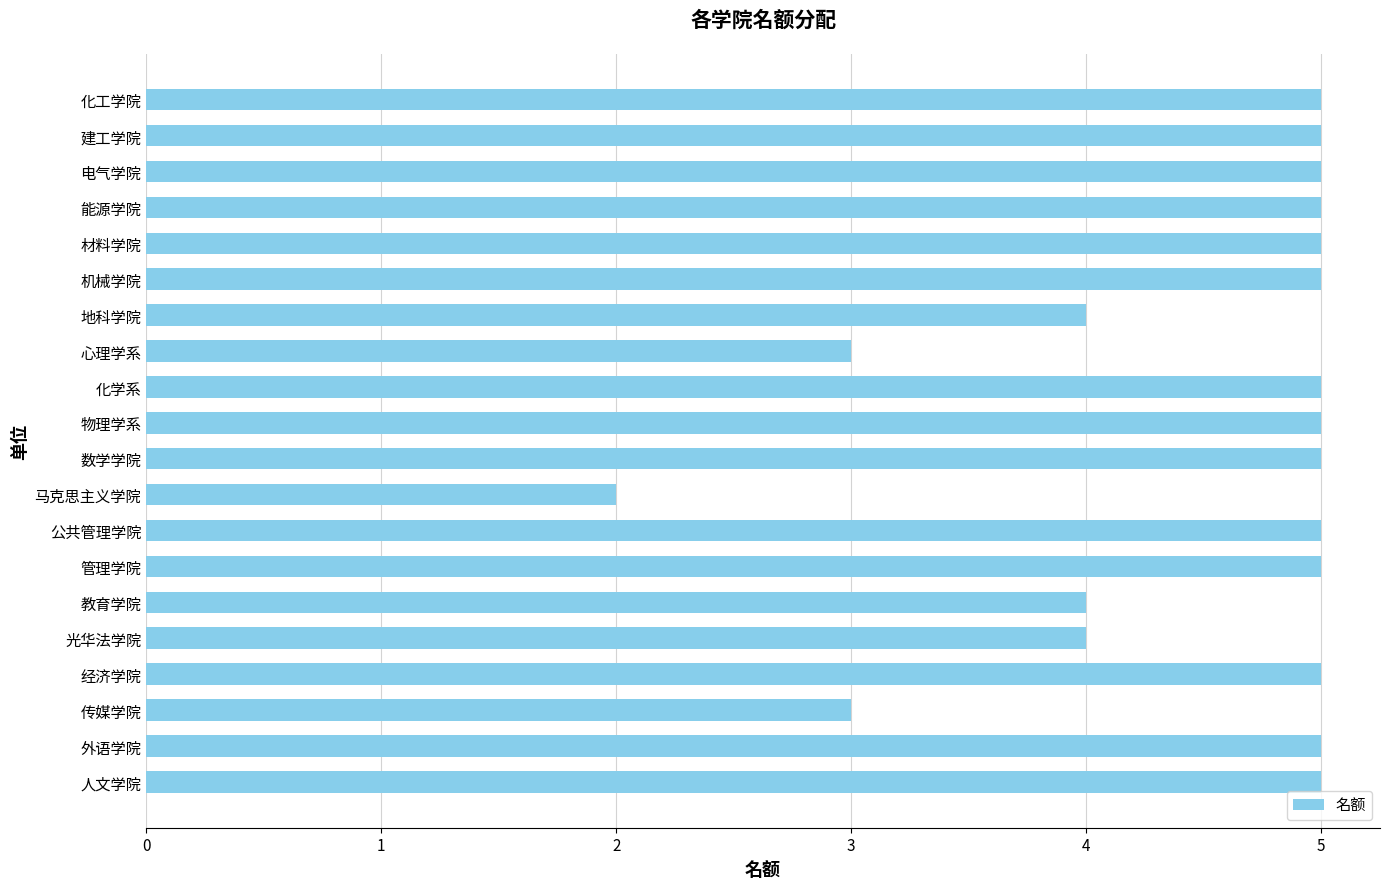

Is it true that the value at 传媒学院 is 3?

True